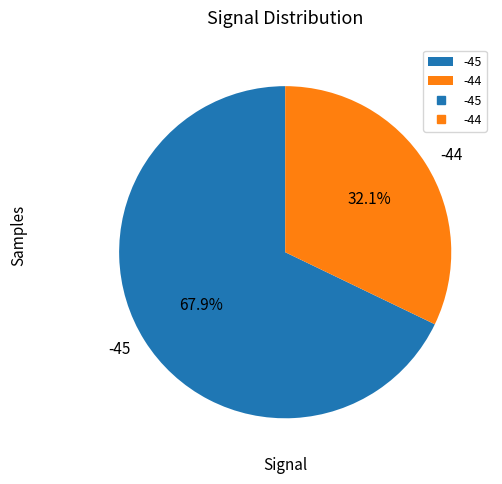

What is the largest slice in the pie chart?

-45